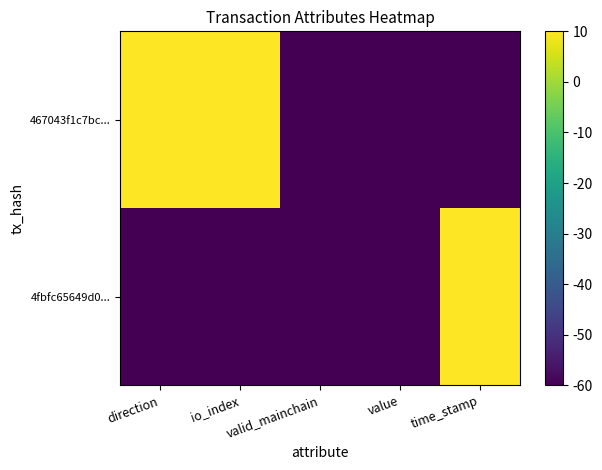

Rank the series by their maximum value, from highest to lowest.

4fbfc65649d0..., 467043f1c7bc...